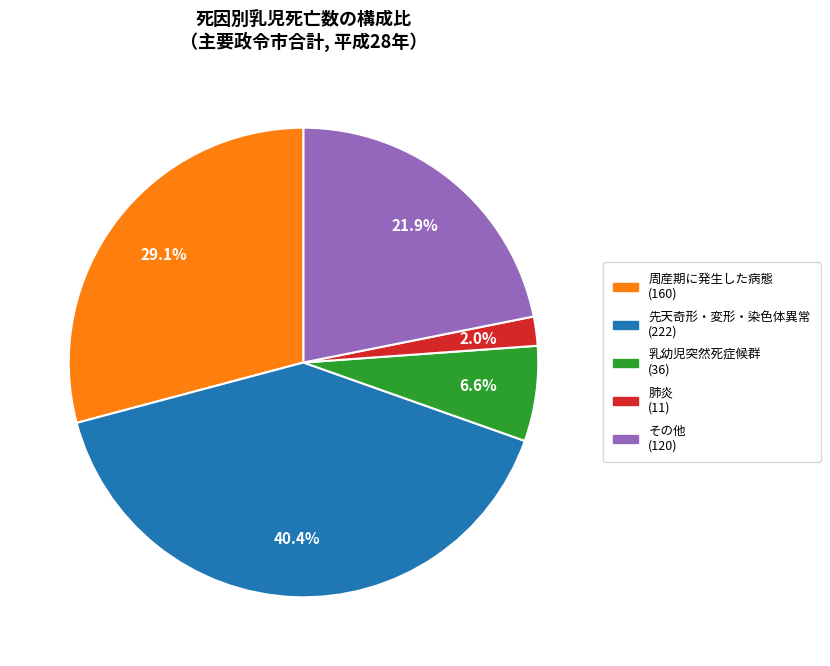

How many segments does this pie chart have?

5